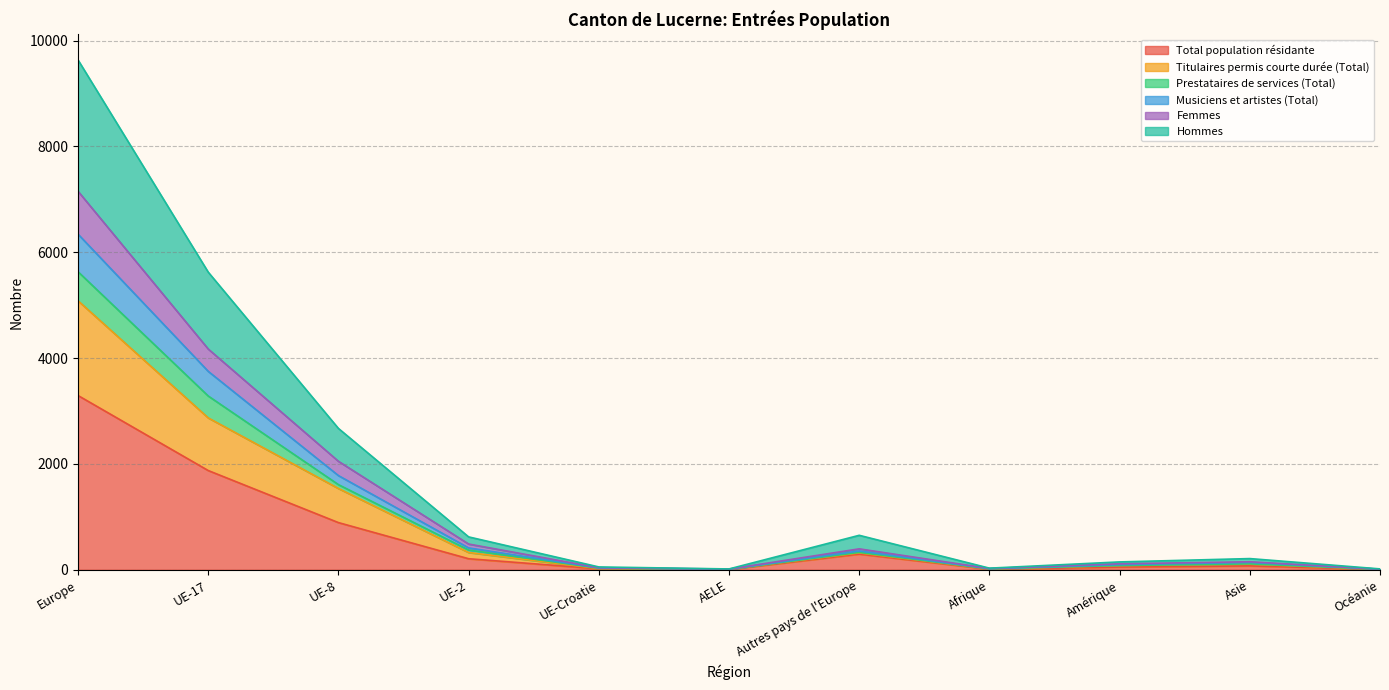

How many lines are shown in the chart?

6